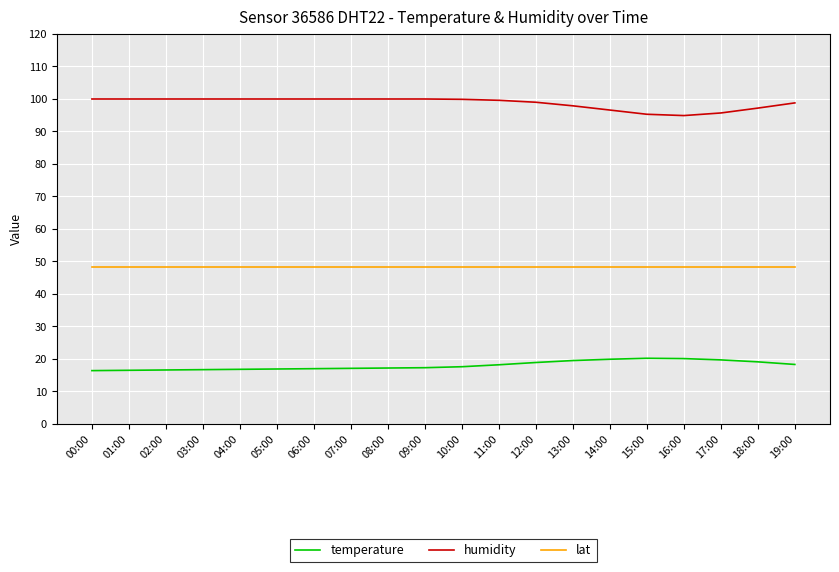

What is the sum of the temperature values at 13:00 and 18:00?

38.4